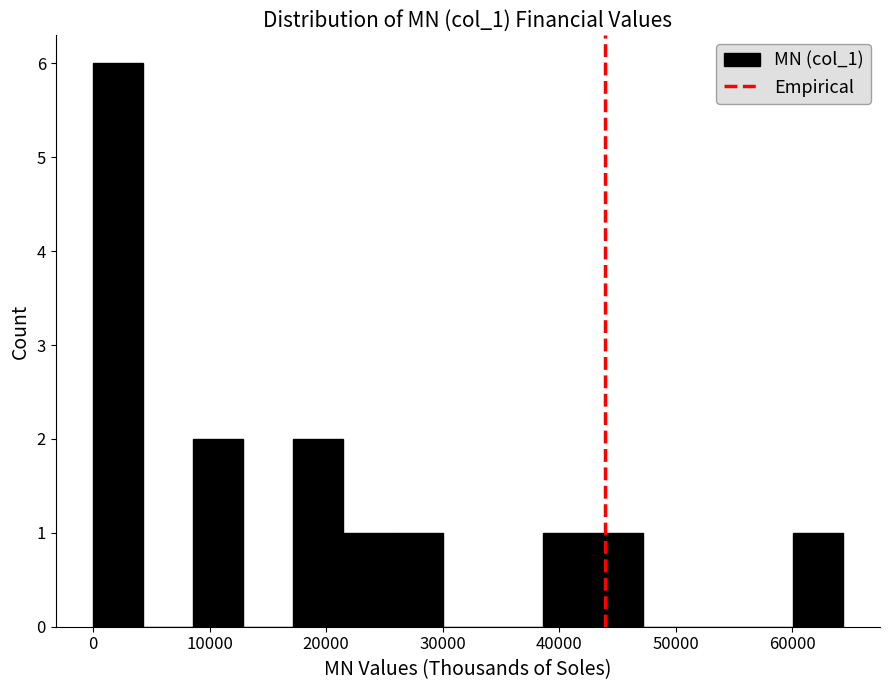

How tall is the bar that spans 39000 to 43000 on the x-axis? Neither the bar edges nor the heights are printed on the chart, so give them approximately, as read against the axes.

1